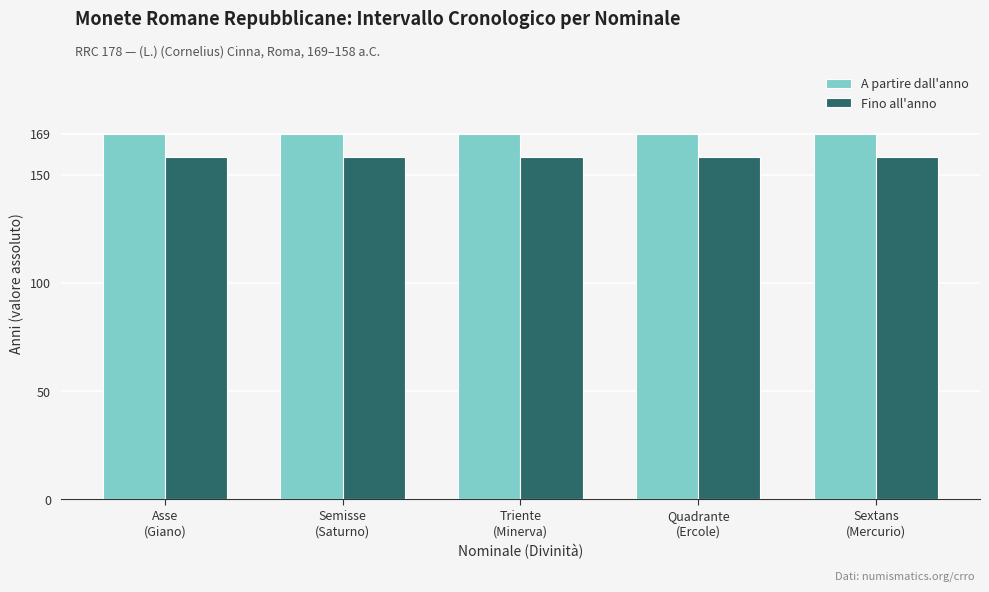

What is the label of the 2nd bar from the right?

Quadrante
(Ercole)